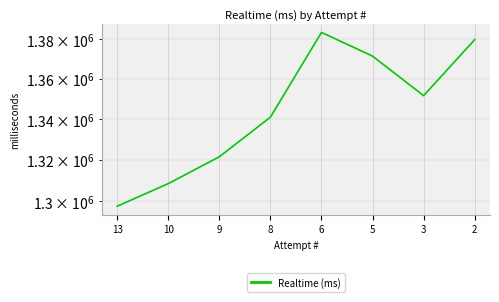

Rank the categories by value from lowest to highest.

13, 10, 9, 8, 3, 5, 2, 6